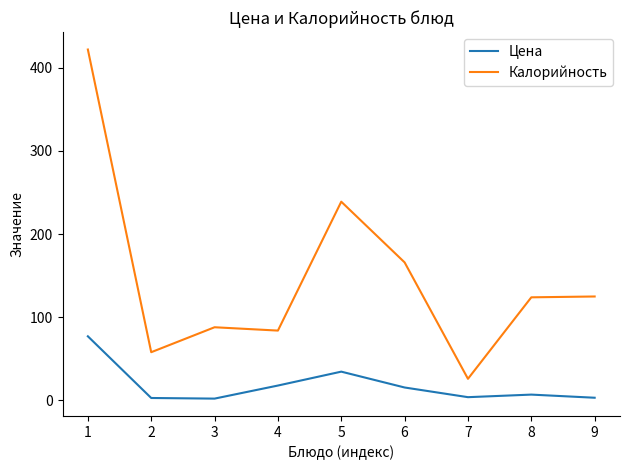

What is the difference between the highest and lowest values at 9?

121.8